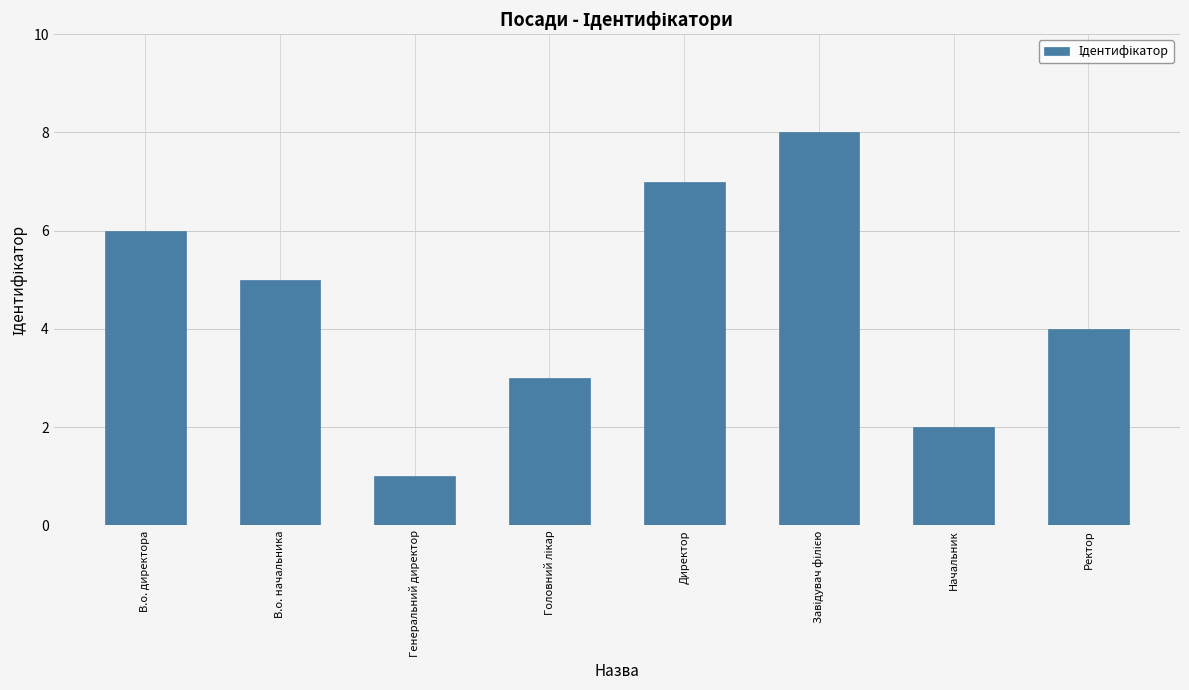

Which category has the lowest value across all series?

Генеральний директор